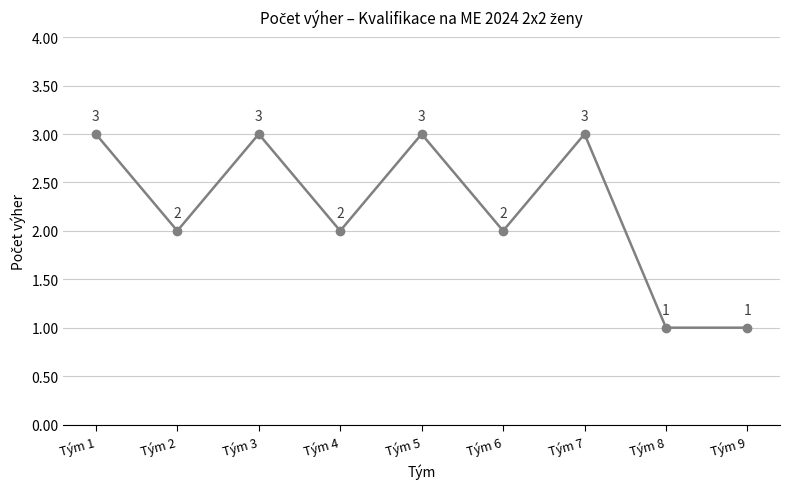

What is the greatest value displayed?

3